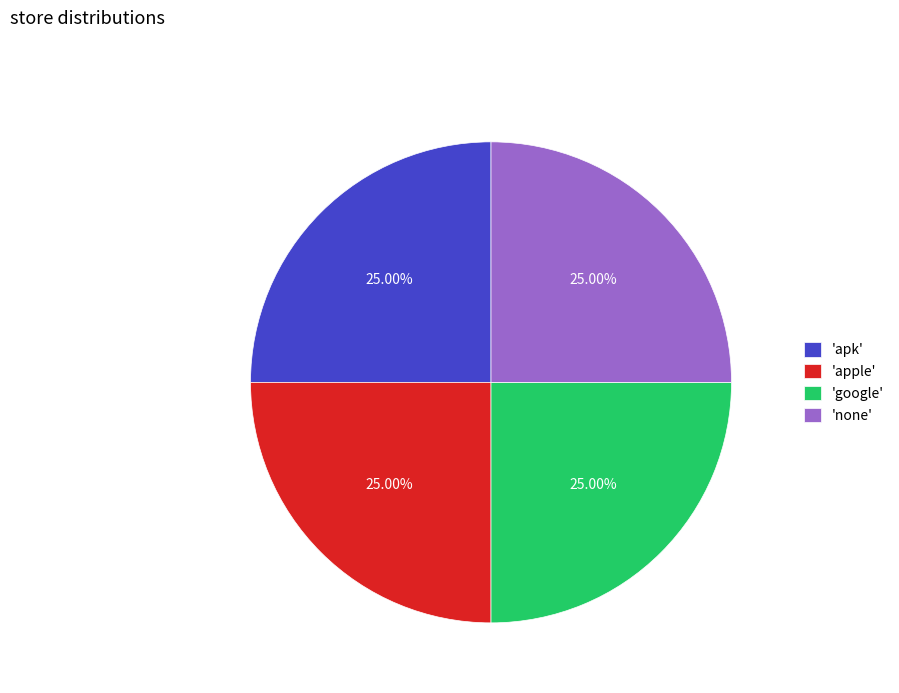

What is the ratio of the value at 'google' to the value at 'apple'?

1.0